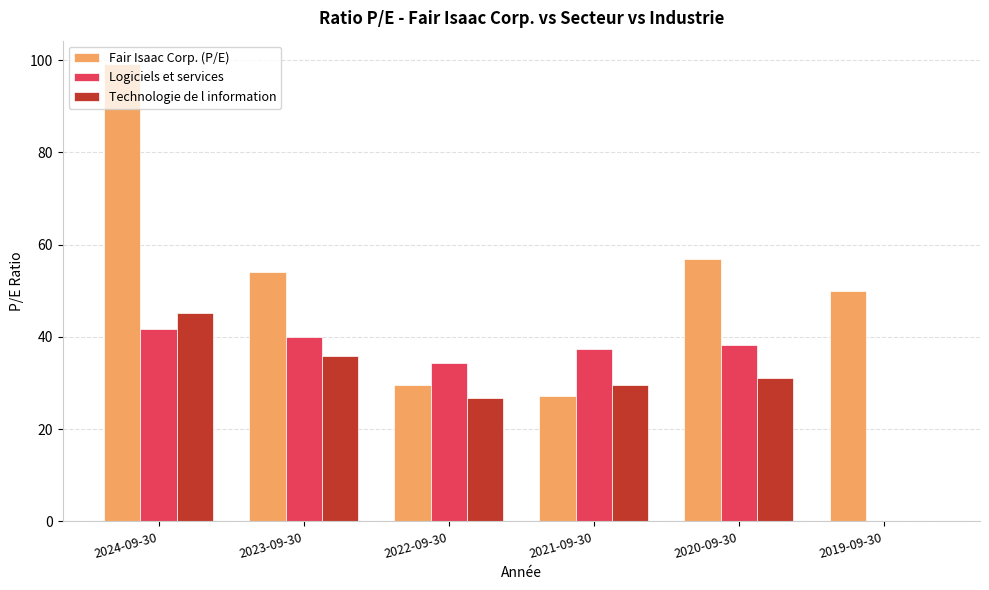

The Technologie de l information series shows -26.7 at 2019-09-30. True or false?

False